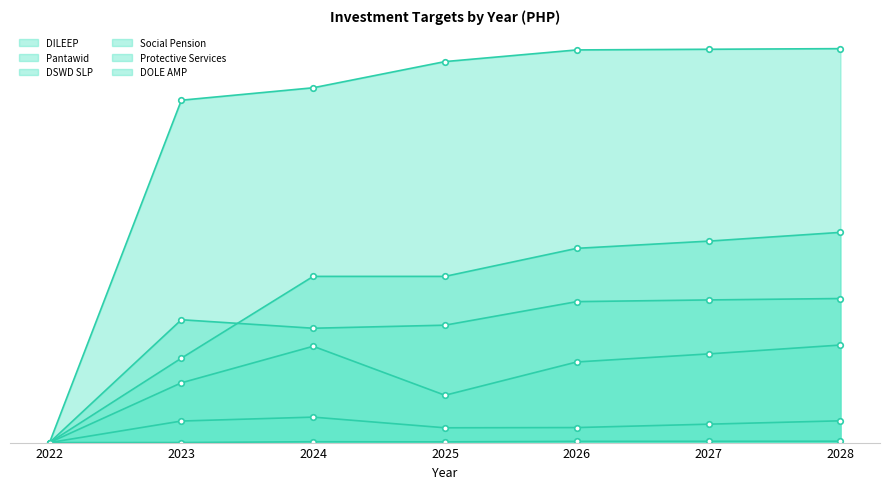

Which category has the lowest value in the DILEEP series?

2022